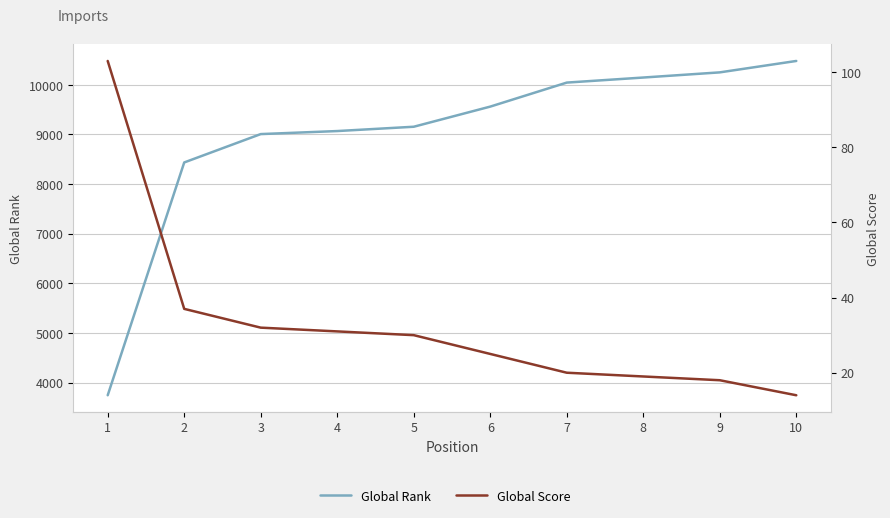

Which has a higher value, 1 or 6?

6